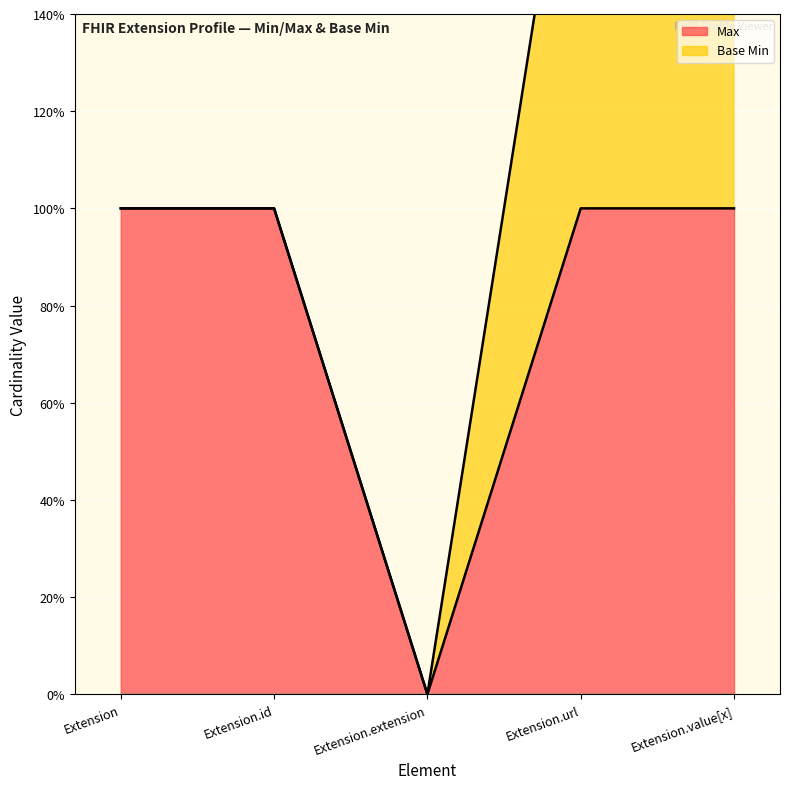

What is the label of the 4th point from the right?

Extension.id